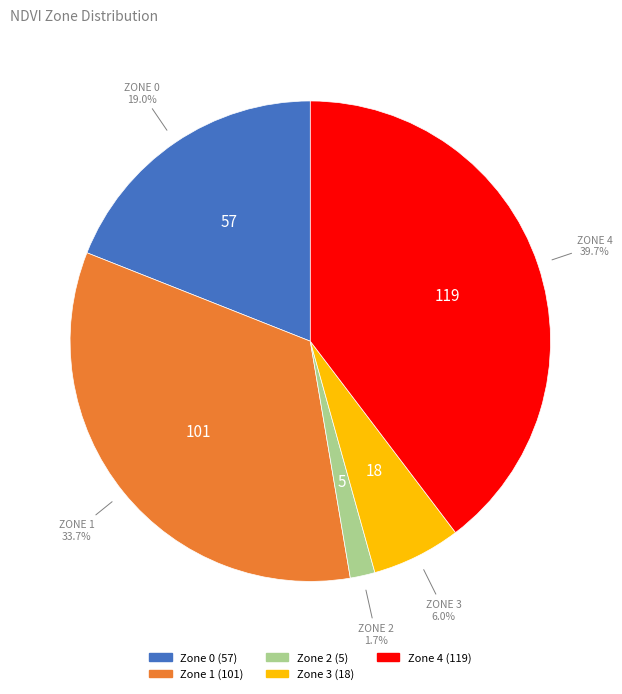

How much of the chart is everything except Zone 0?

81.0%